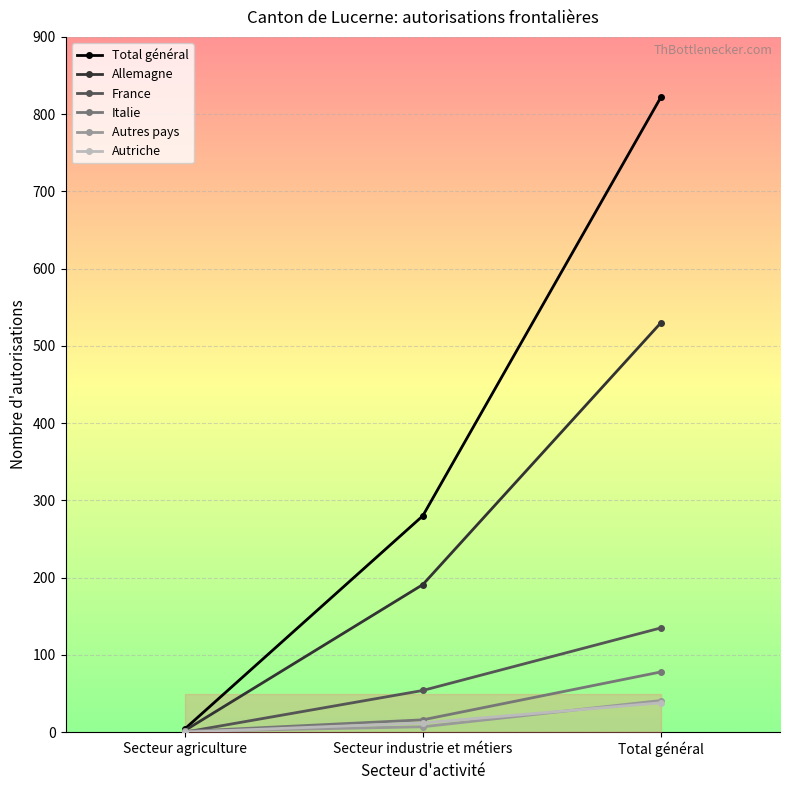

What is the value of the Total général point at the 3rd from the left?

822